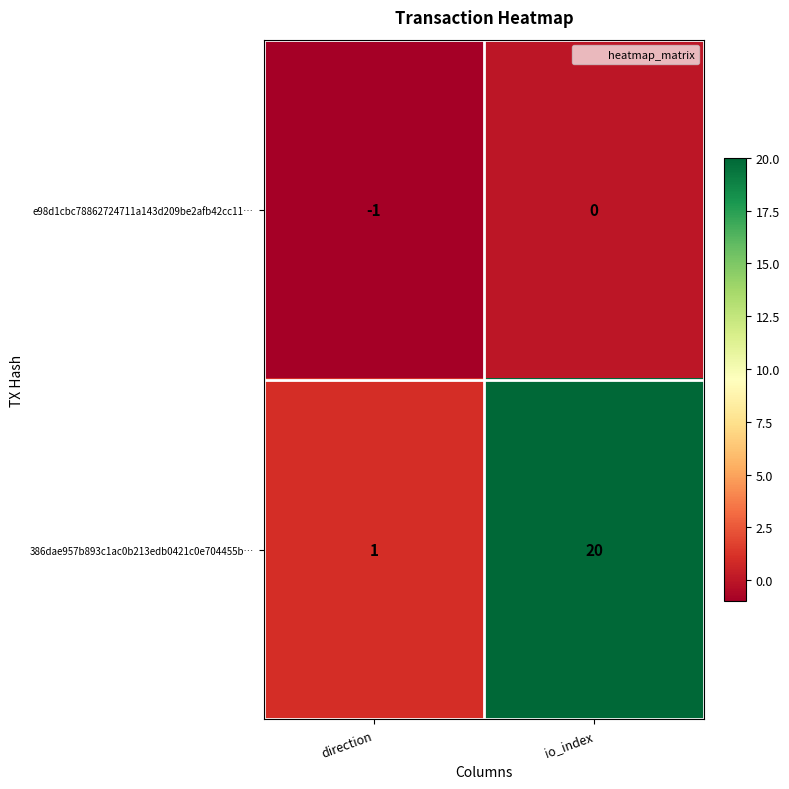

What is the difference between the maximum and minimum values in the 386dae957b893c1ac0b213edb0421c0e704455b… series?

19